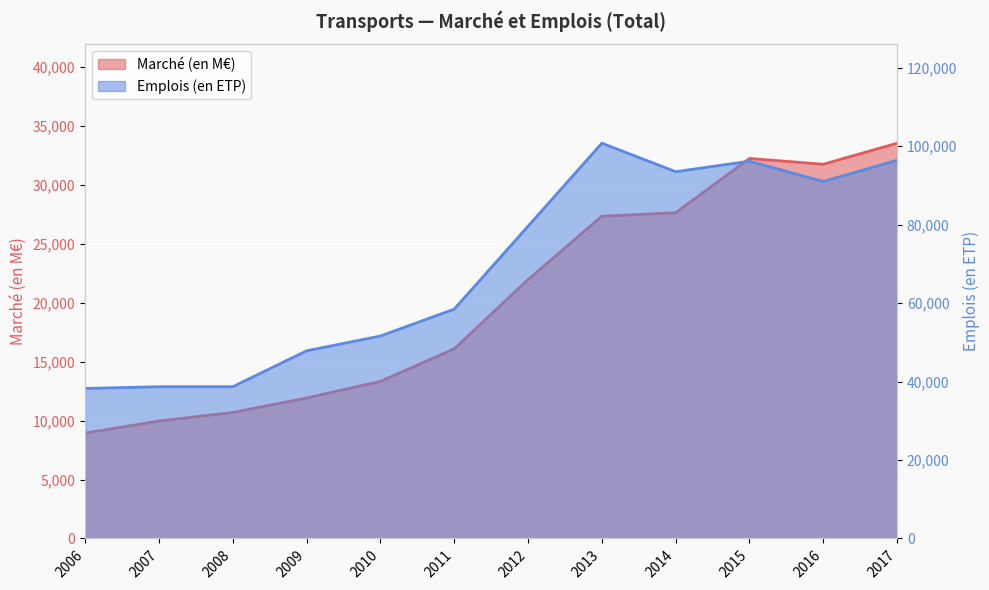

Between 2008 and 2012, which series saw the biggest shift?

Emplois (en ETP)